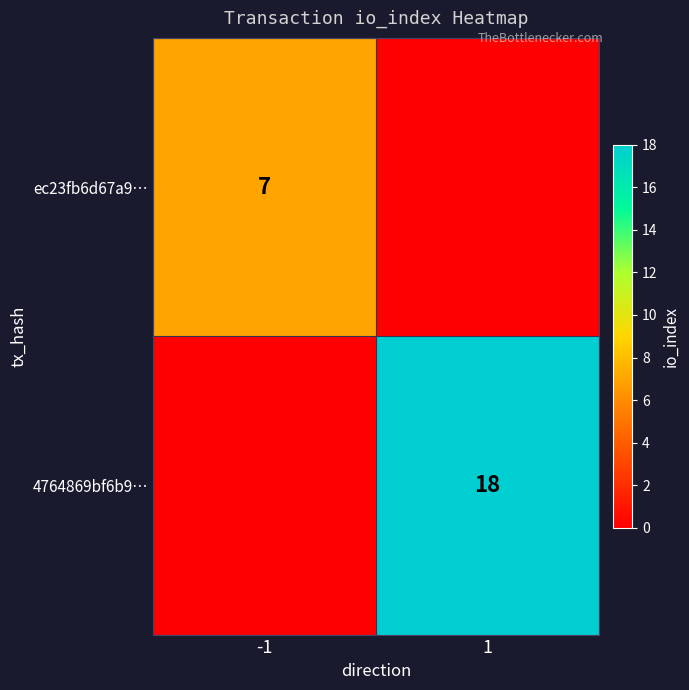

What is the spread (max minus min) of values at -1?

7